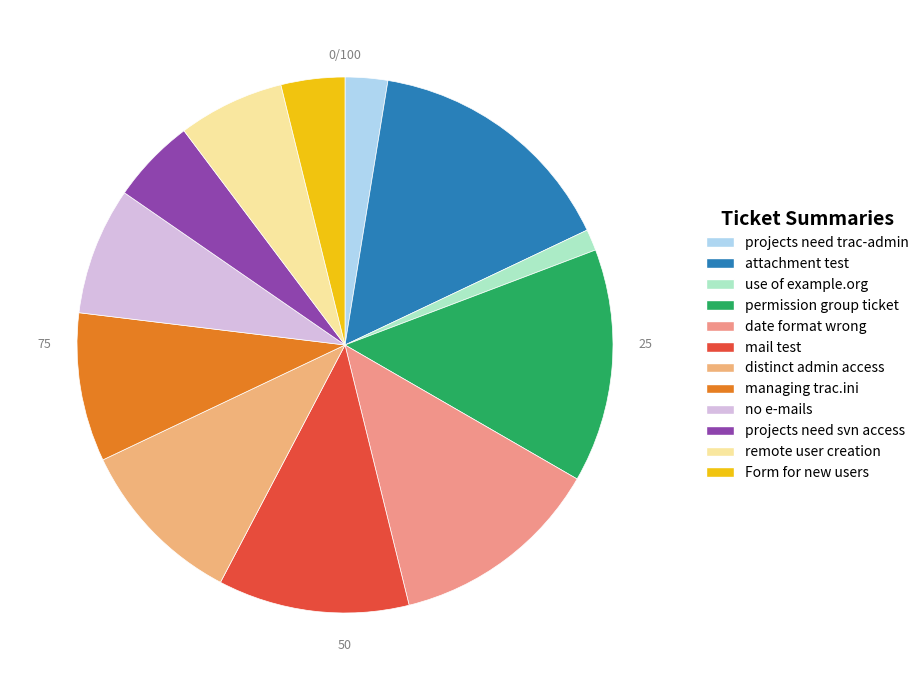

How many segments does this pie chart have?

12